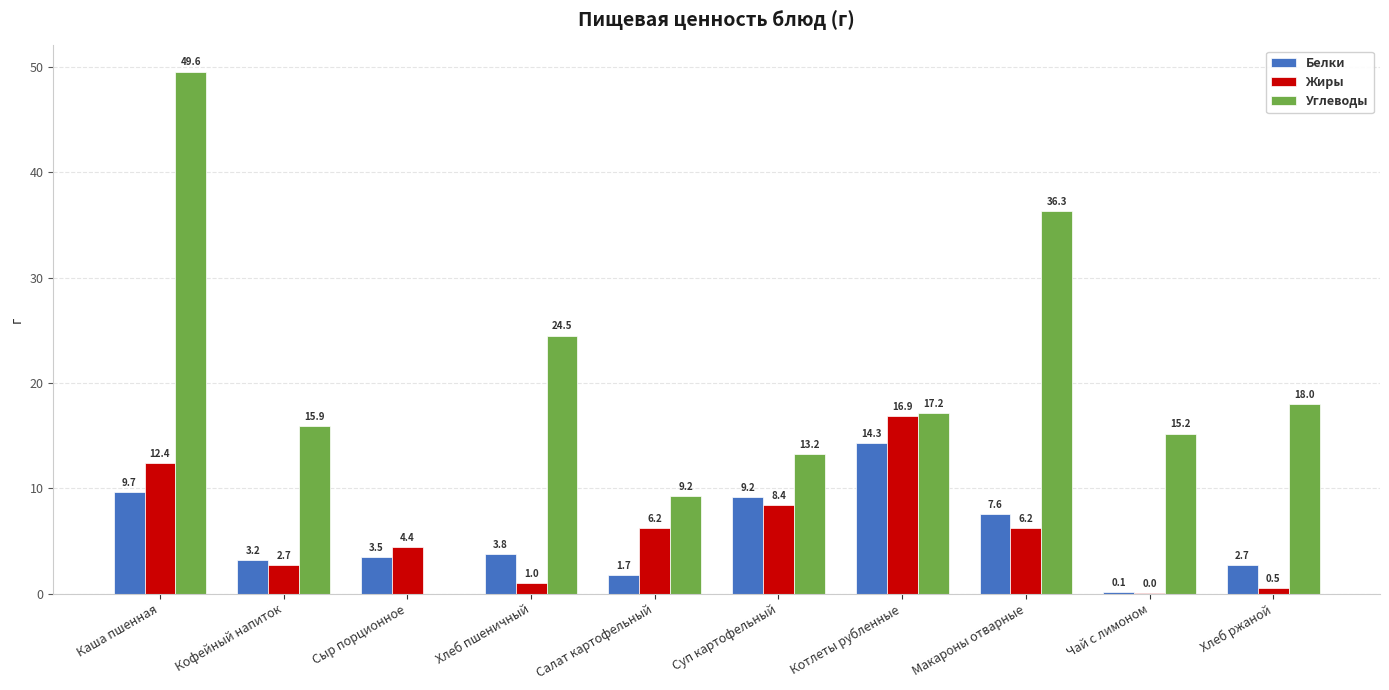

What is the approximate value of Углеводы at Суп картофельный?

13.2